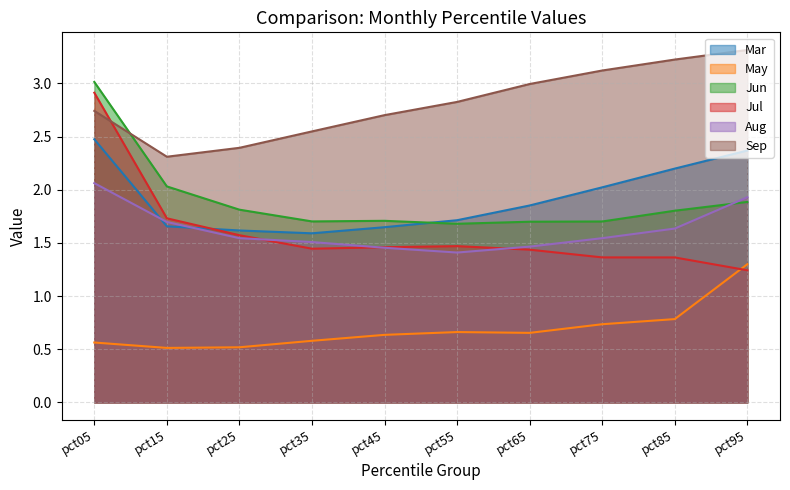

True or false: Jun and Jul cross at least once.

False